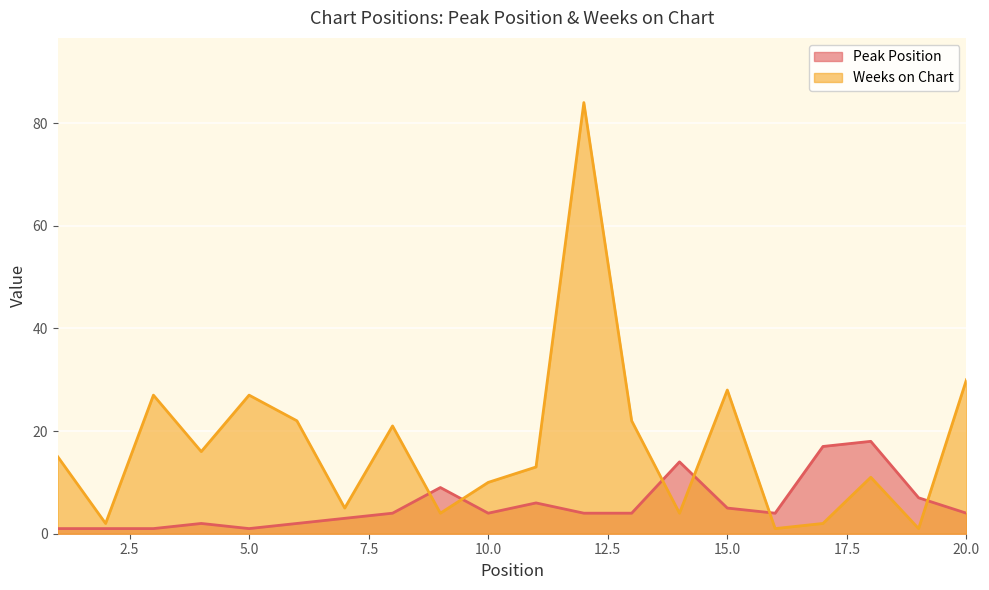

What is the difference between the second highest and second lowest values in the Peak Position series?

16